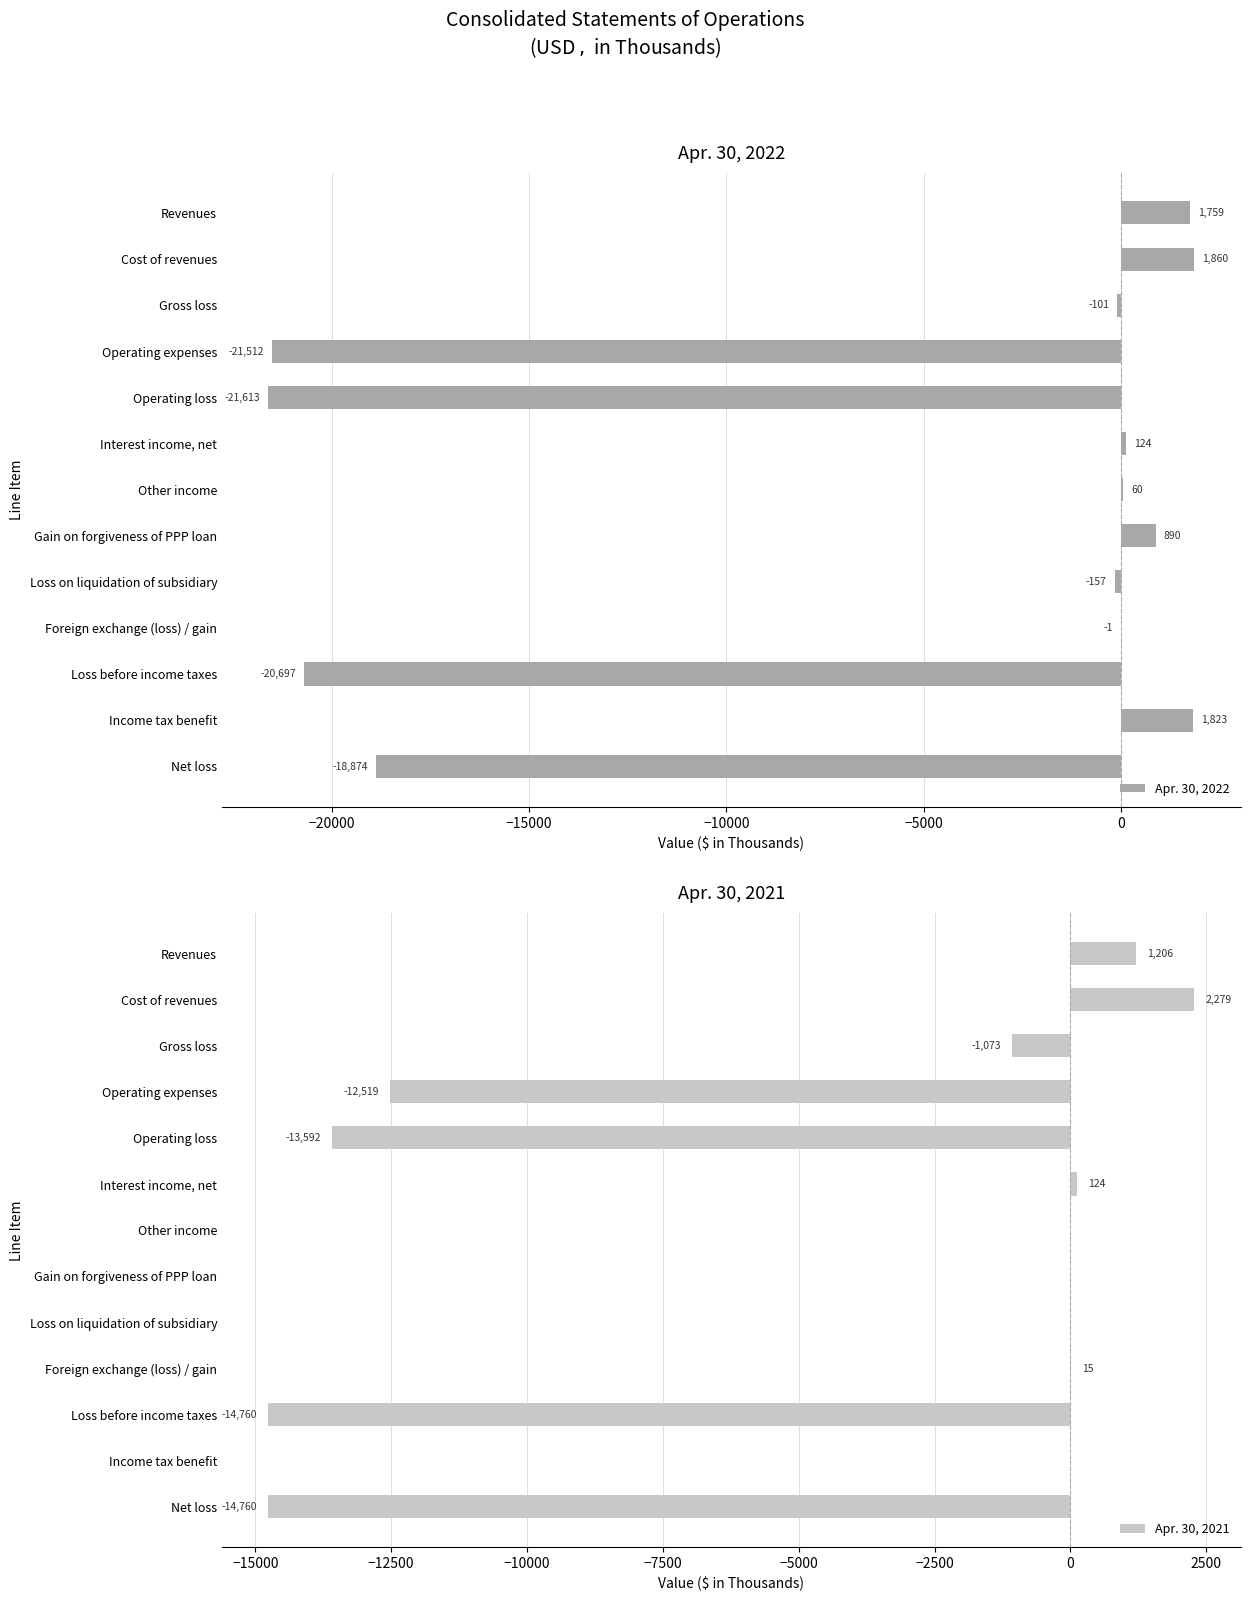

At how many categories does at least one series exceed -6631?

9